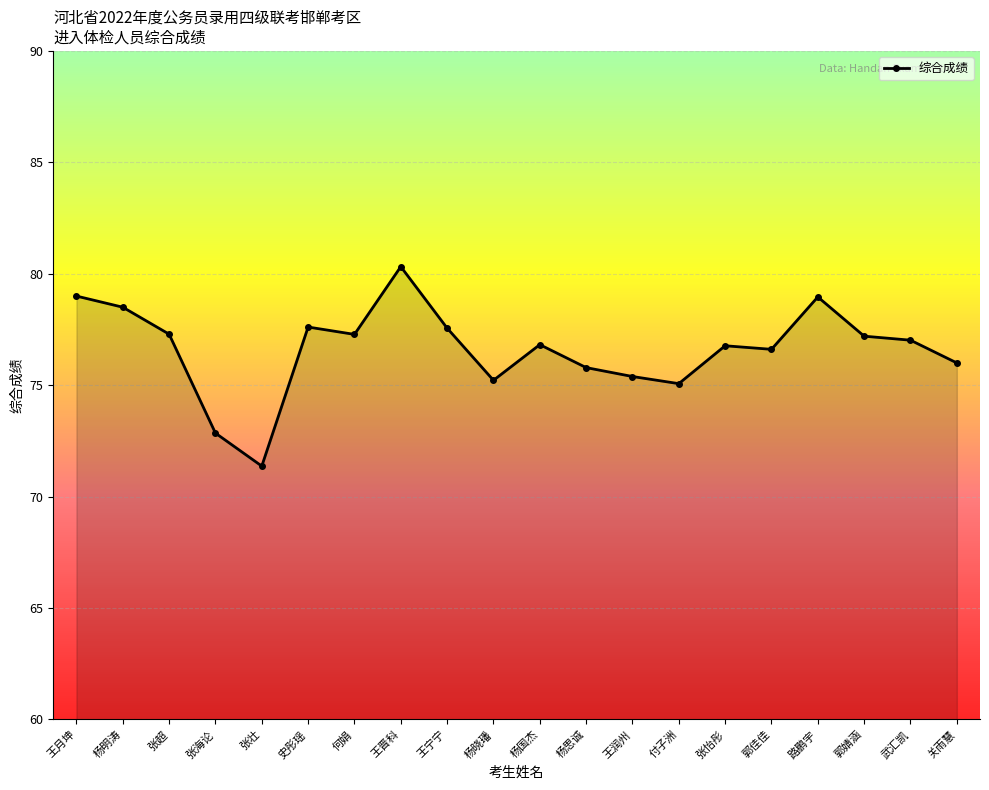

How many lines are shown in the chart?

1